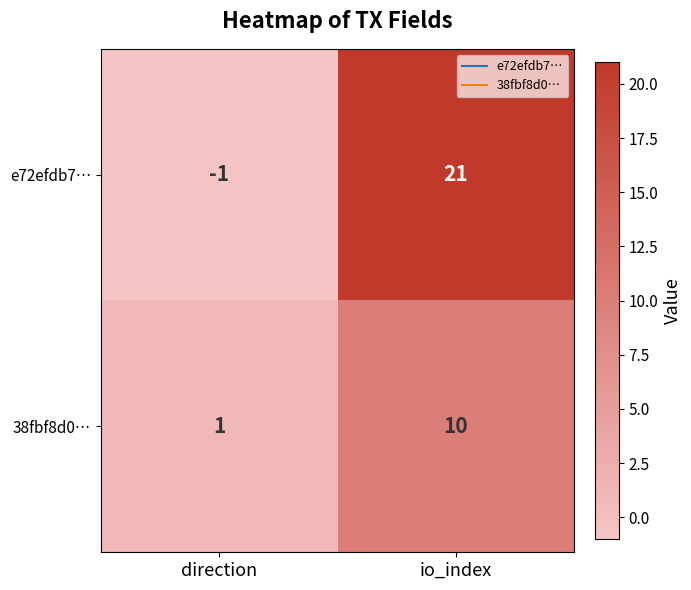

At io_index, list the series in order from smallest to largest.

38fbf8d0…, e72efdb7…